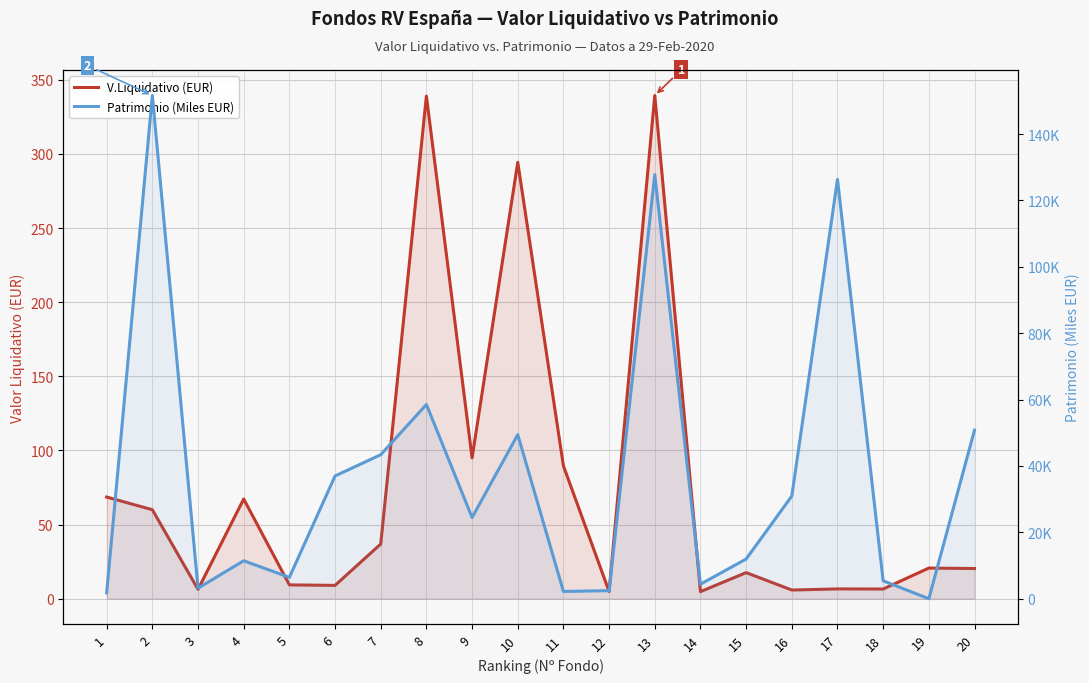

Count the number of categories in the chart.

20